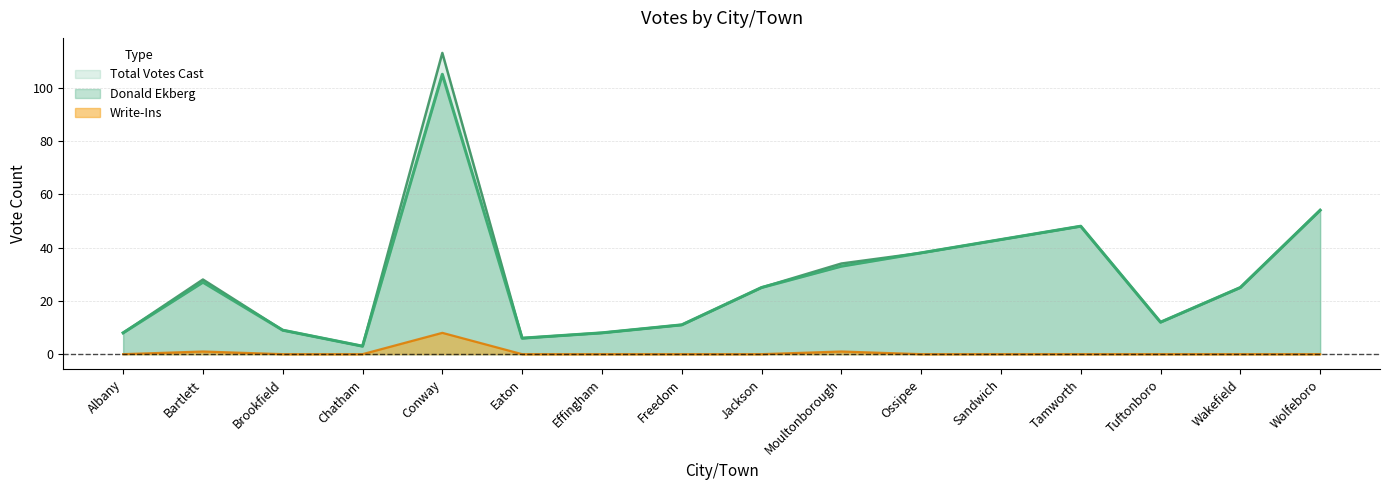

What is the spread (max minus min) of values at Brookfield?

9